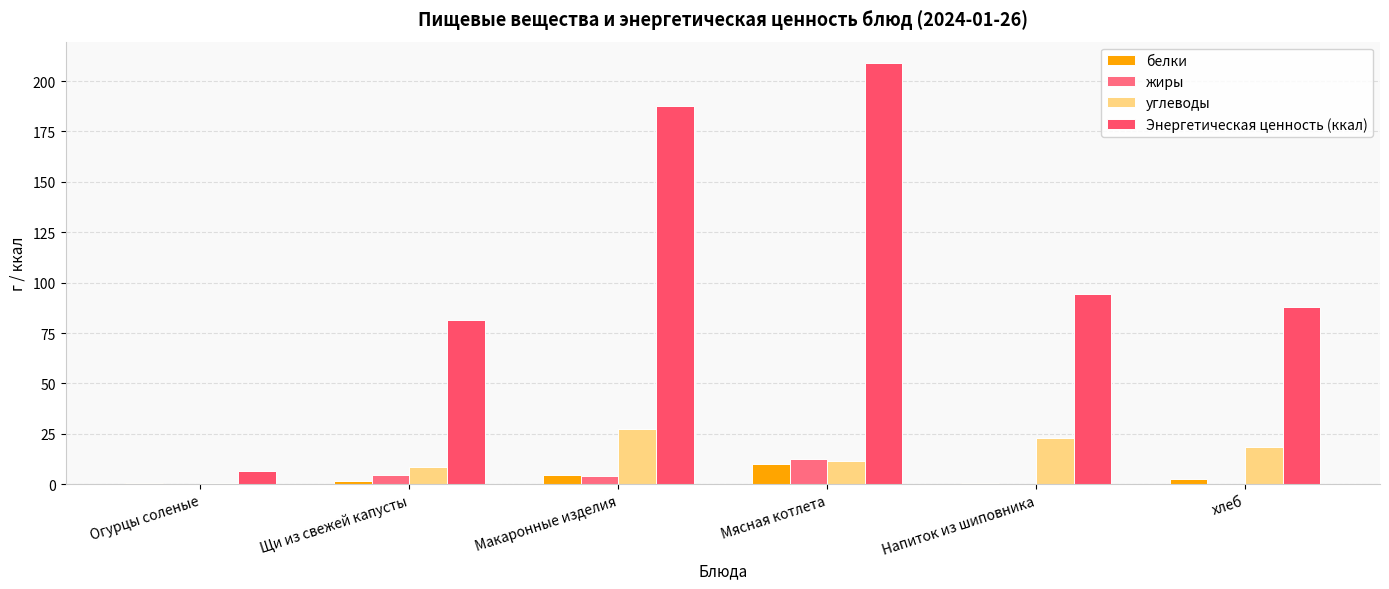

What is the highest value of the белки series?

9.8